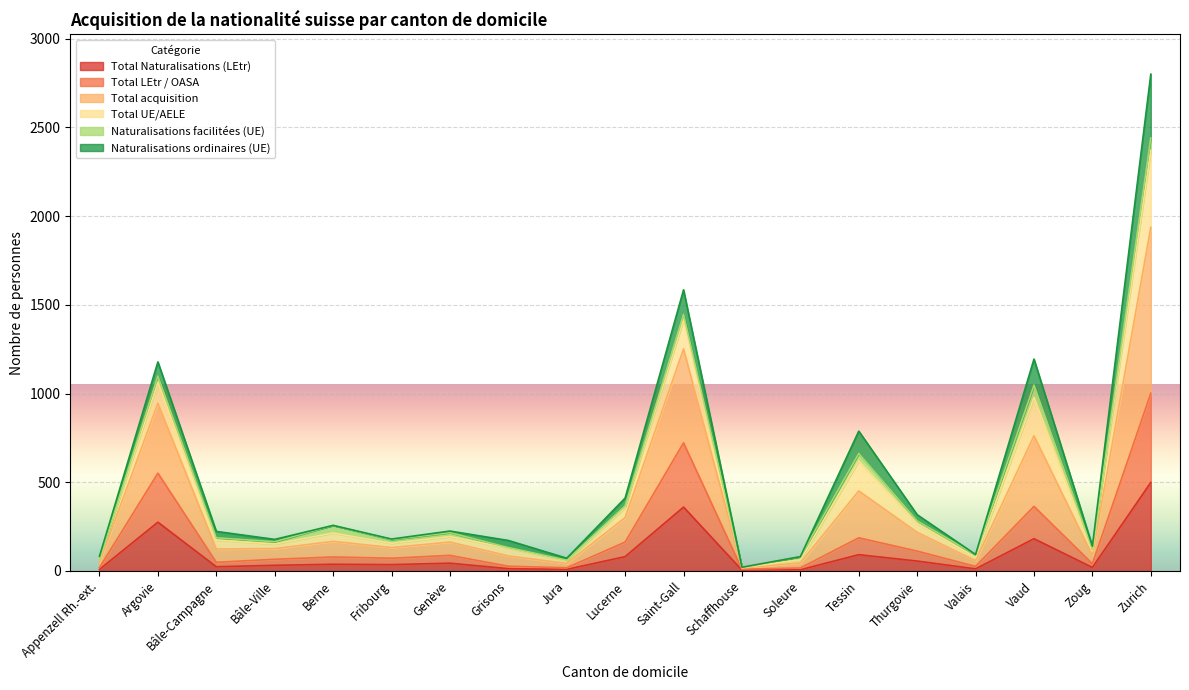

At which category does Total acquisition reach its first local valley?

Bâle-Ville